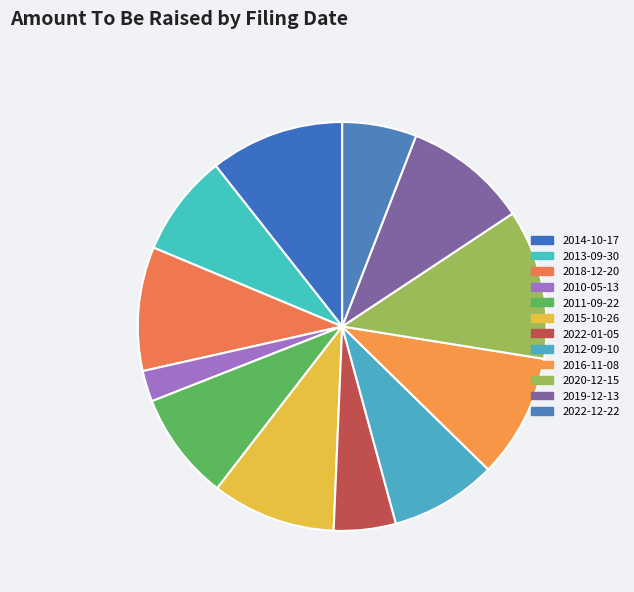

How many slices are in this pie chart?

12